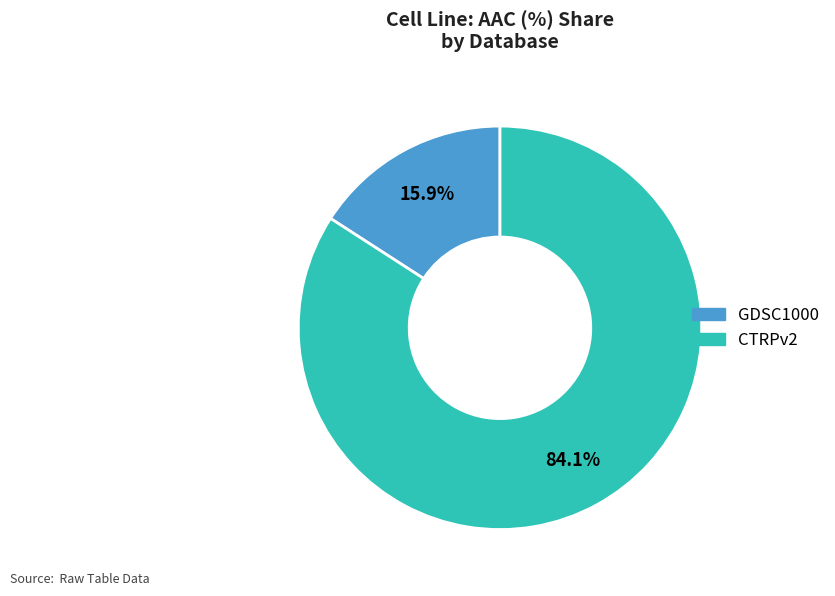

Does any single category account for the majority?

Yes